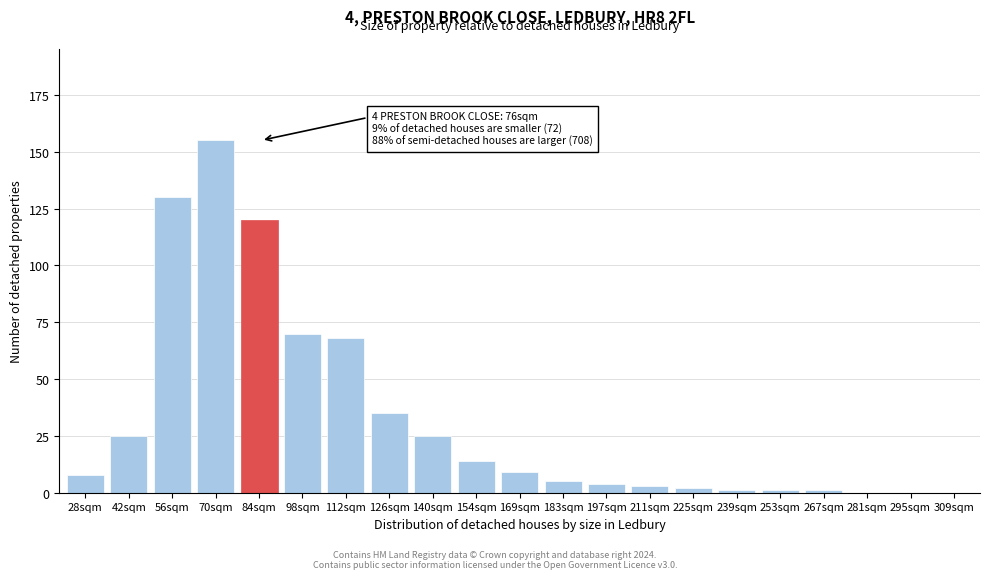

Reading left to right, what are all the values shown in this chart?

28sqm=8	42sqm=25	56sqm=130	70sqm=155	84sqm=120	98sqm=70	112sqm=68	126sqm=35	140sqm=25	154sqm=14	169sqm=9	183sqm=5	197sqm=4	211sqm=3	225sqm=2	239sqm=1	253sqm=1	267sqm=1	281sqm=0	295sqm=0	309sqm=0